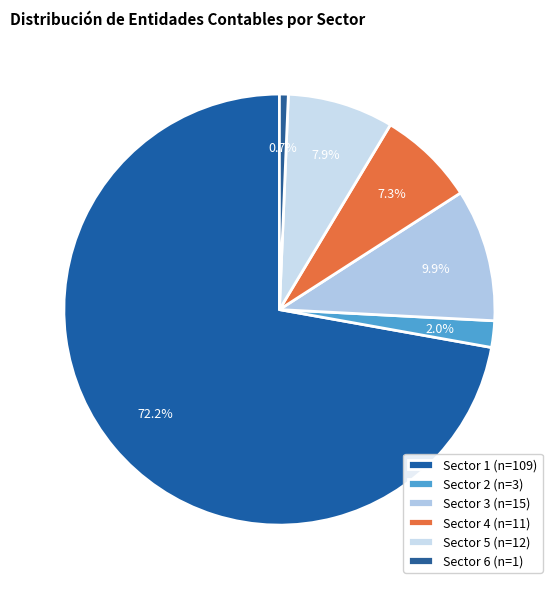

Count the number of slices in the pie.

6